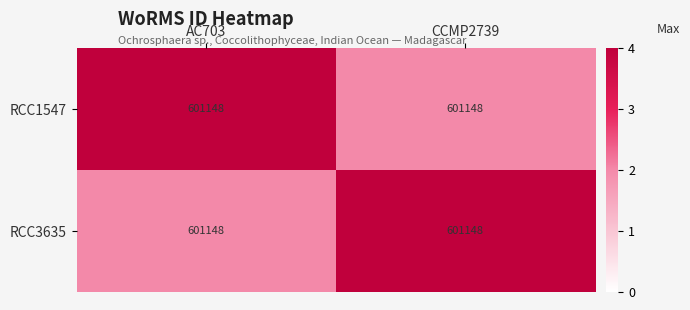

Which series changed the most between AC703 and CCMP2739?

RCC1547